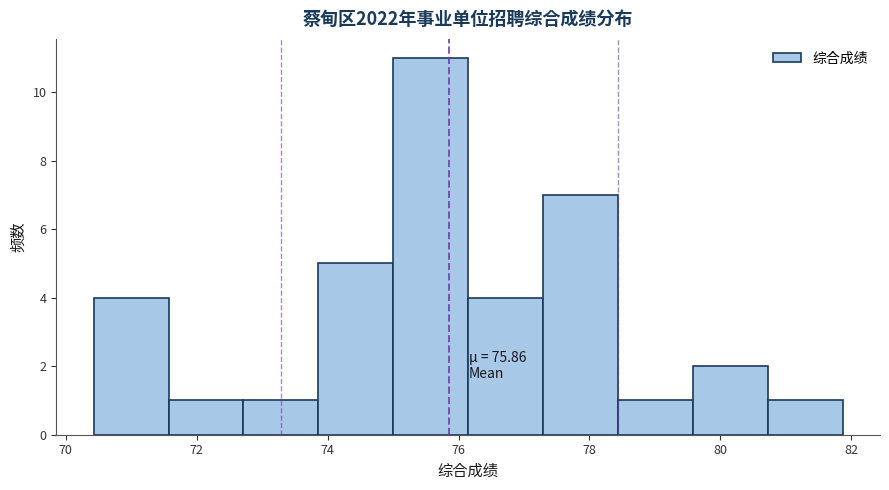

Which range on the x-axis has the tallest bar?

75.0 to 76.2